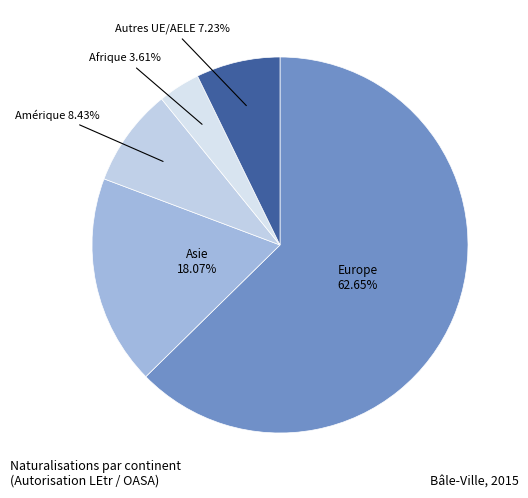

Does Europe account for over 50% of the chart?

Yes